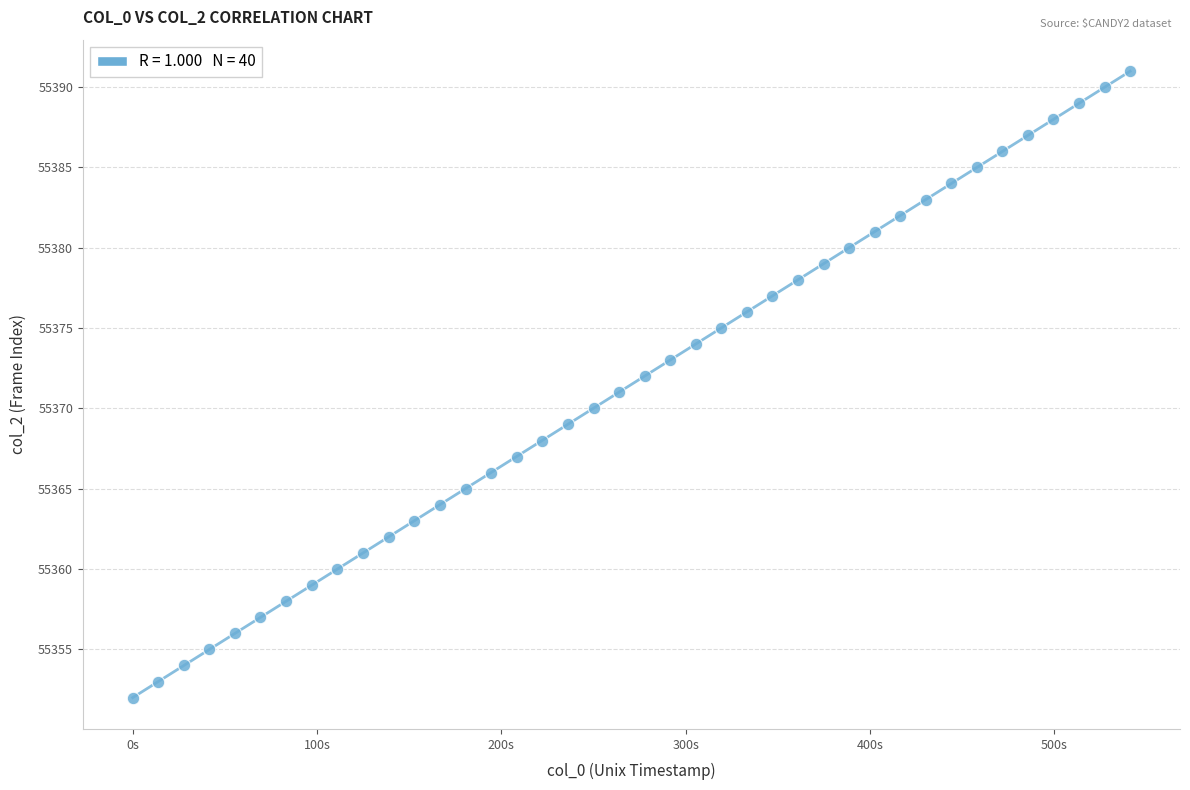

What is the range of Y values (max minus min)?

39